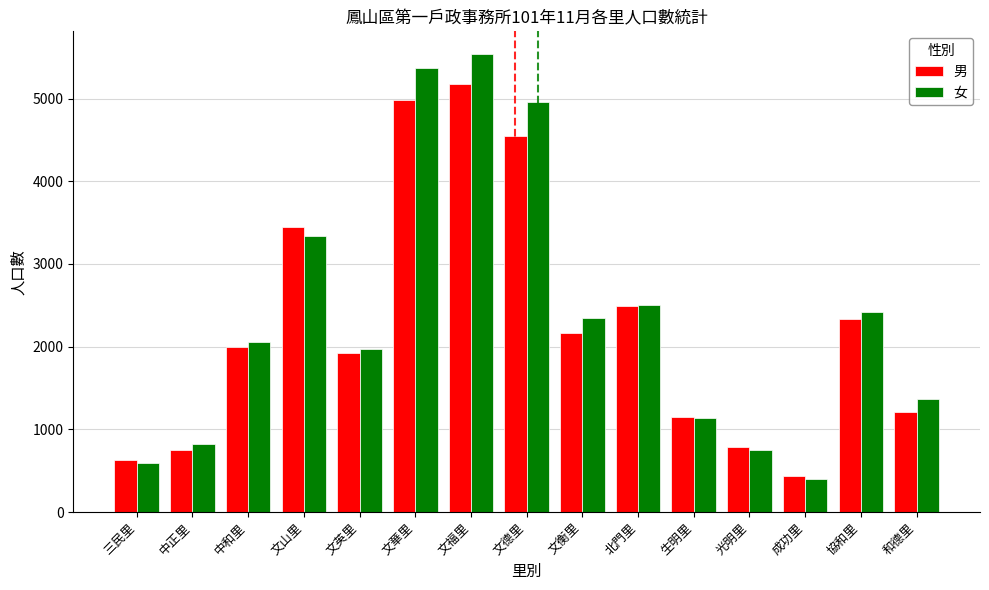

Is the value of 男 at 光明里 greater than the value of 女 at 三民里?

Yes